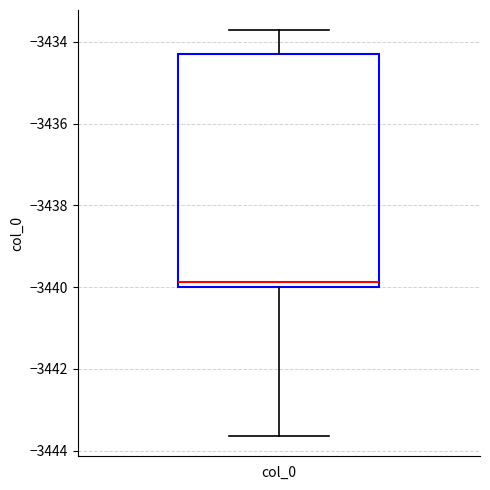

Read this box plot against the y-axis: the position of the median line, the range covered by the box, and the ends of both whiskers. The values are not printed on the chart, so give them approximately, as read against the axis.

median -3439.8, box -3440.0 to -3434.4, whiskers -3443.6 to -3433.8